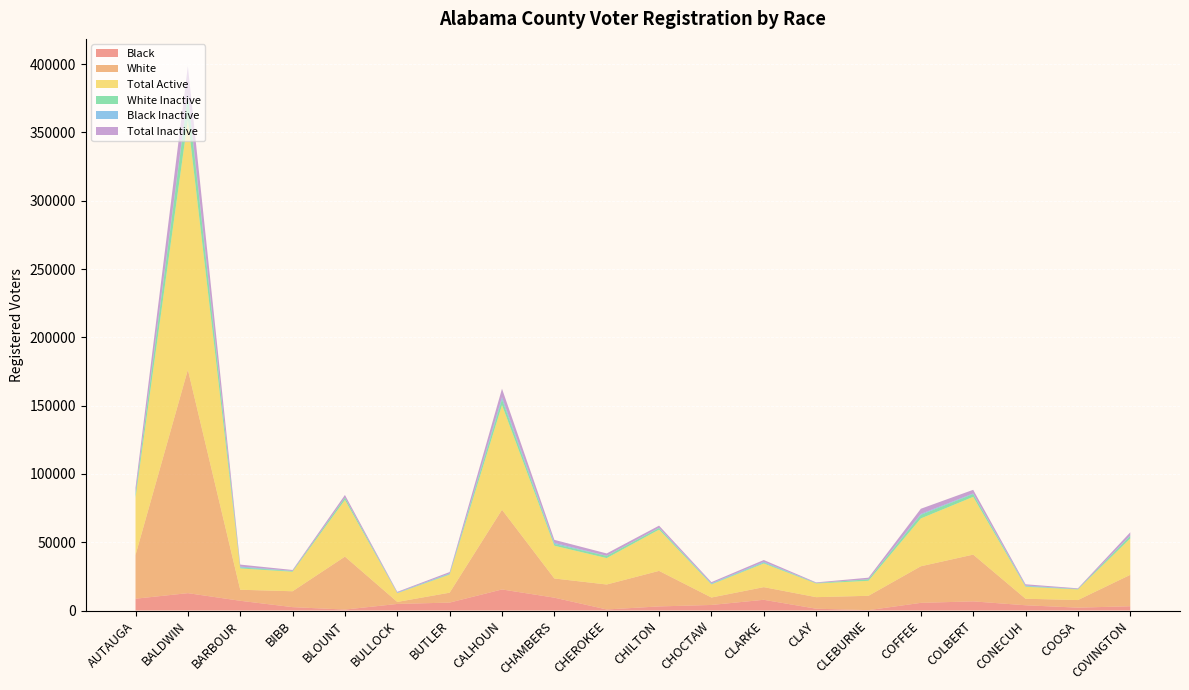

Reading left to right, what are all the values shown in this chart?

Black: AUTAUGA=8666	BALDWIN=12724	BARBOUR=7137	BIBB=2489	BLOUNT=713	BULLOCK=4824	BUTLER=5816	CALHOUN=15430	CHAMBERS=9423	CHEROKEE=780	CHILTON=3010	CHOCTAW=4077	CLARKE=7862	CLAY=1340	CLEBURNE=280	COFFEE=5622	COLBERT=6711	CONECUH=3855	COOSA=2114	COVINGTON=3143
White: AUTAUGA=31950	BALDWIN=163586	BARBOUR=8074	BIBB=11619	BLOUNT=38746	BULLOCK=1467	BUTLER=7248	CALHOUN=58357	CHAMBERS=14025	CHEROKEE=18267	CHILTON=26006	CHOCTAW=5443	CLARKE=9255	CLAY=8440	CLEBURNE=10497	COFFEE=26777	COLBERT=34219	CONECUH=4775	COOSA=5547	COVINGTON=22981
Total Active: AUTAUGA=41974	BALDWIN=182860	BARBOUR=15601	BIBB=14298	BLOUNT=41490	BULLOCK=6409	BUTLER=13241	CALHOUN=76610	CHAMBERS=23989	CHEROKEE=19334	CHILTON=30190	CHOCTAW=9582	CLARKE=17327	CLAY=10013	CLEBURNE=10974	COFFEE=35018	COLBERT=42289	CONECUH=8781	COOSA=7767	COVINGTON=26628
White Inactive: AUTAUGA=2838	BALDWIN=17743	BARBOUR=709	BIBB=490	BLOUNT=1709	BULLOCK=97	BUTLER=449	CALHOUN=4232	CHAMBERS=1241	CHEROKEE=1610	CHILTON=1230	CHOCTAW=393	CLARKE=627	CLAY=315	CLEBURNE=1099	COFFEE=2666	COLBERT=2074	CONECUH=371	COOSA=274	COVINGTON=1889
Black Inactive: AUTAUGA=694	BALDWIN=1491	BARBOUR=667	BIBB=145	BLOUNT=60	BULLOCK=390	BUTLER=477	CALHOUN=1566	CHAMBERS=867	CHEROKEE=80	CHILTON=204	CHOCTAW=440	CLARKE=628	CLAY=77	CLEBURNE=44	COFFEE=646	COLBERT=440	CONECUH=523	COOSA=133	COVINGTON=331
Total Inactive: AUTAUGA=3790	BALDWIN=20153	BARBOUR=1443	BIBB=654	BLOUNT=1890	BULLOCK=498	BUTLER=948	CALHOUN=6196	CHAMBERS=2190	CHEROKEE=1725	CHILTON=1508	CHOCTAW=846	CLARKE=1294	CLAY=417	CLEBURNE=1156	COFFEE=3775	COLBERT=2648	CONECUH=911	COOSA=416	COVINGTON=2303